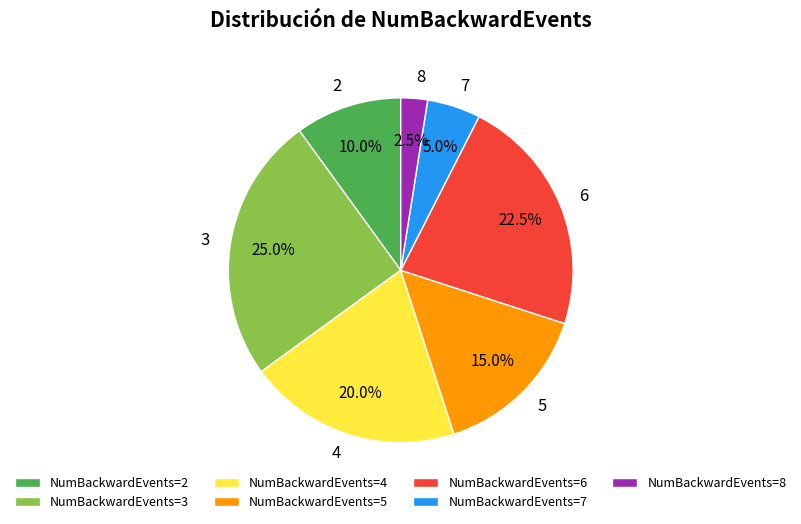

To the nearest percent, what is the average slice percentage?

14%